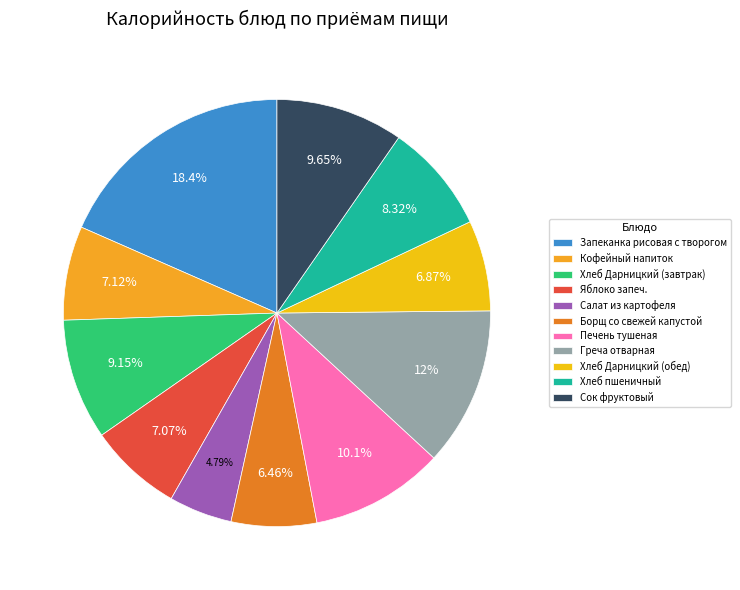

Is Яблоко запеч. the majority of the pie?

No